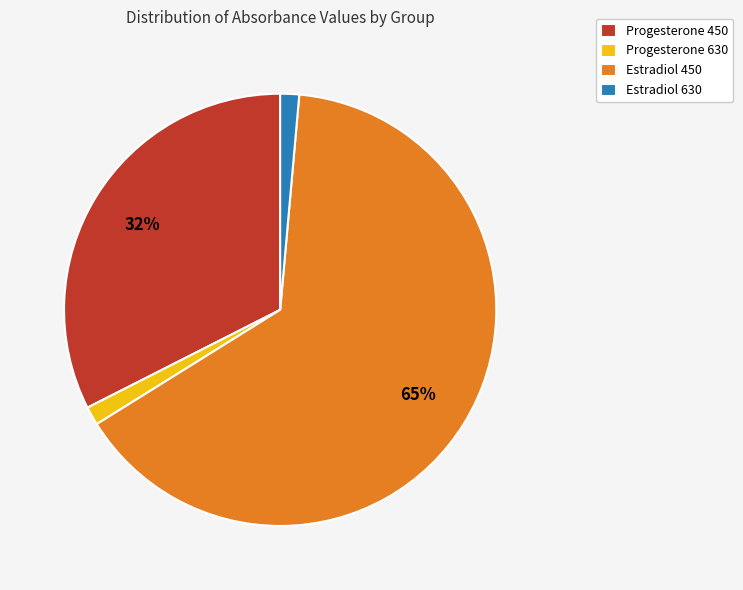

To the nearest percent, what is the average slice percentage?

25%